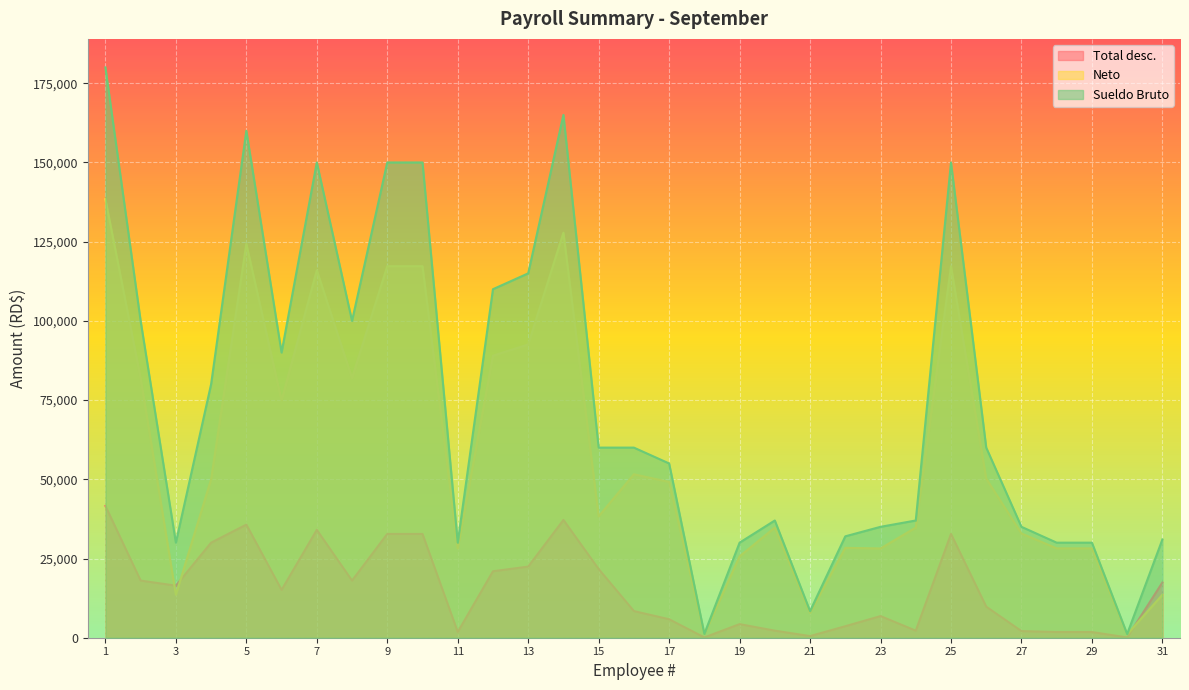

Which series has the widest spread of values?

Sueldo Bruto